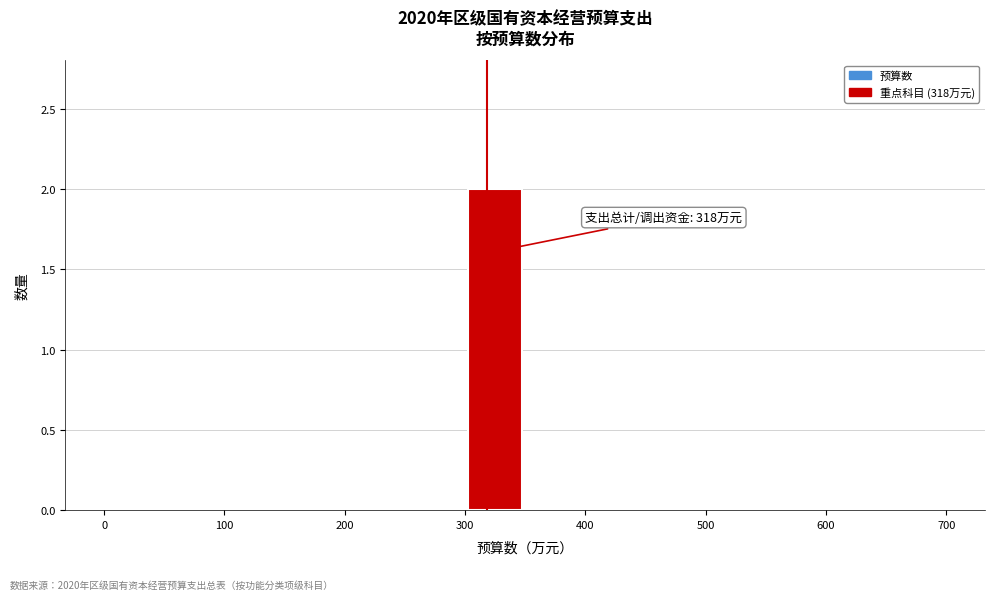

Over which range of the x-axis is the bar tallest?

300 to 350